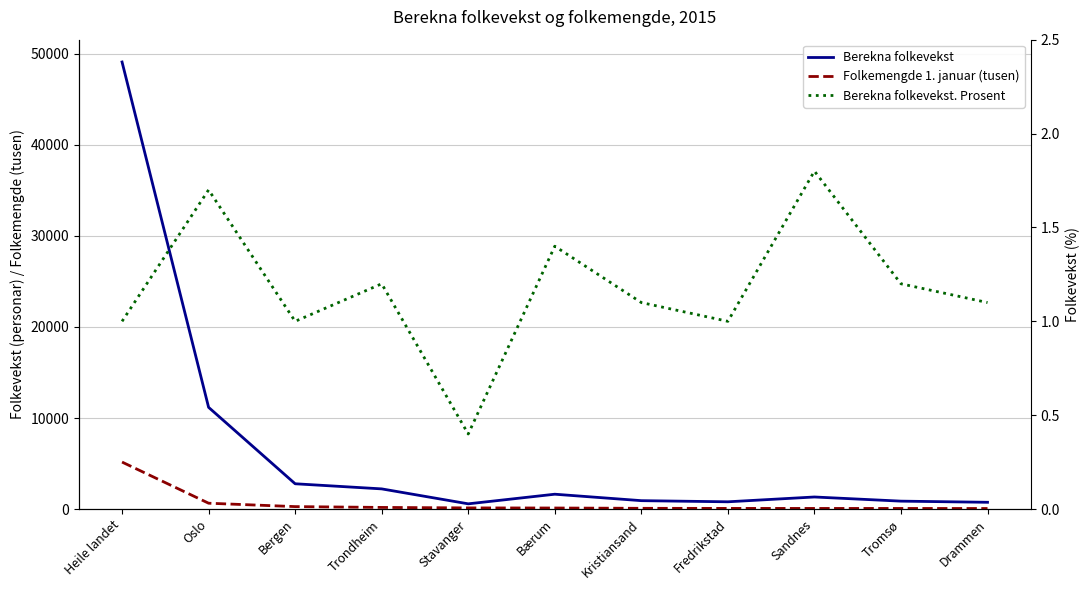

Is the value of Berekna folkevekst at Fredrikstad greater than the value of Berekna folkevekst. Prosent at Heile landet?

Yes